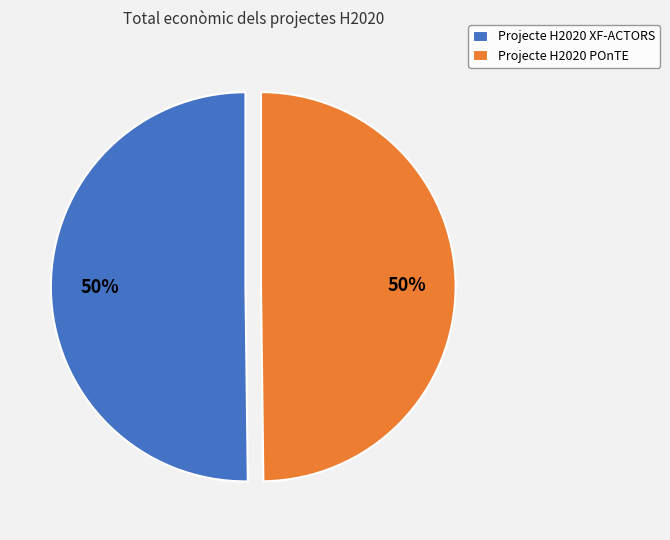

To the nearest percent, what percentage of the pie is Projecte H2020 POnTE?

50%